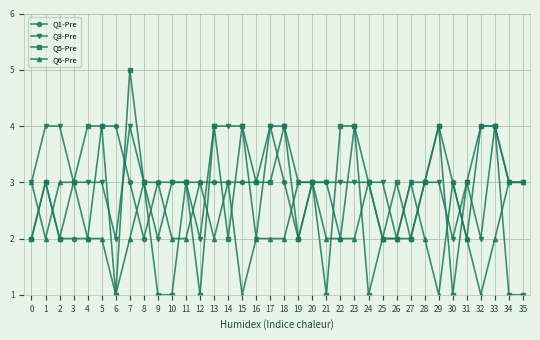

How many categories are shown in the chart?

36